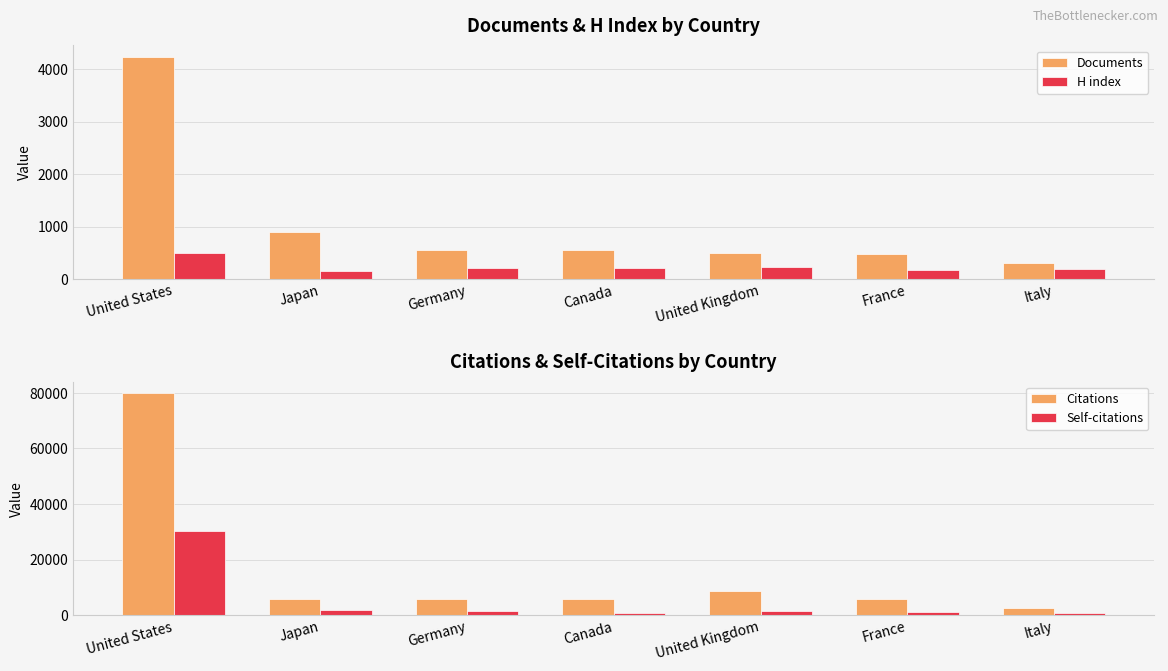

At Canada, list the series in order from smallest to largest.

H index, Documents, Self-citations, Citations